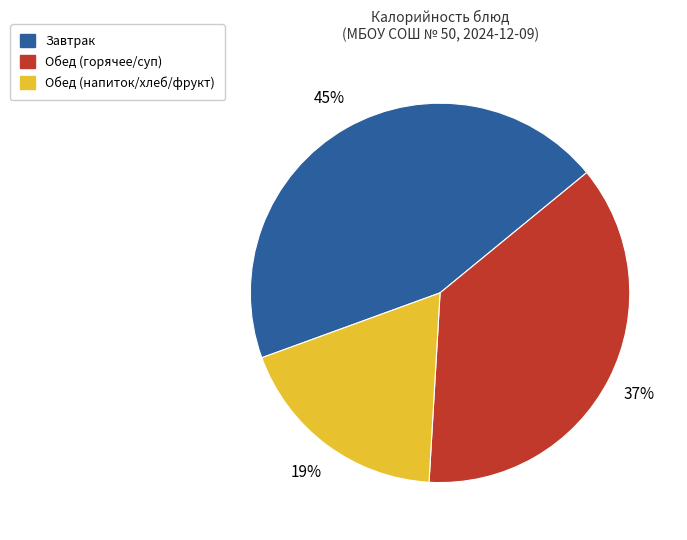

Does any single category account for the majority?

No